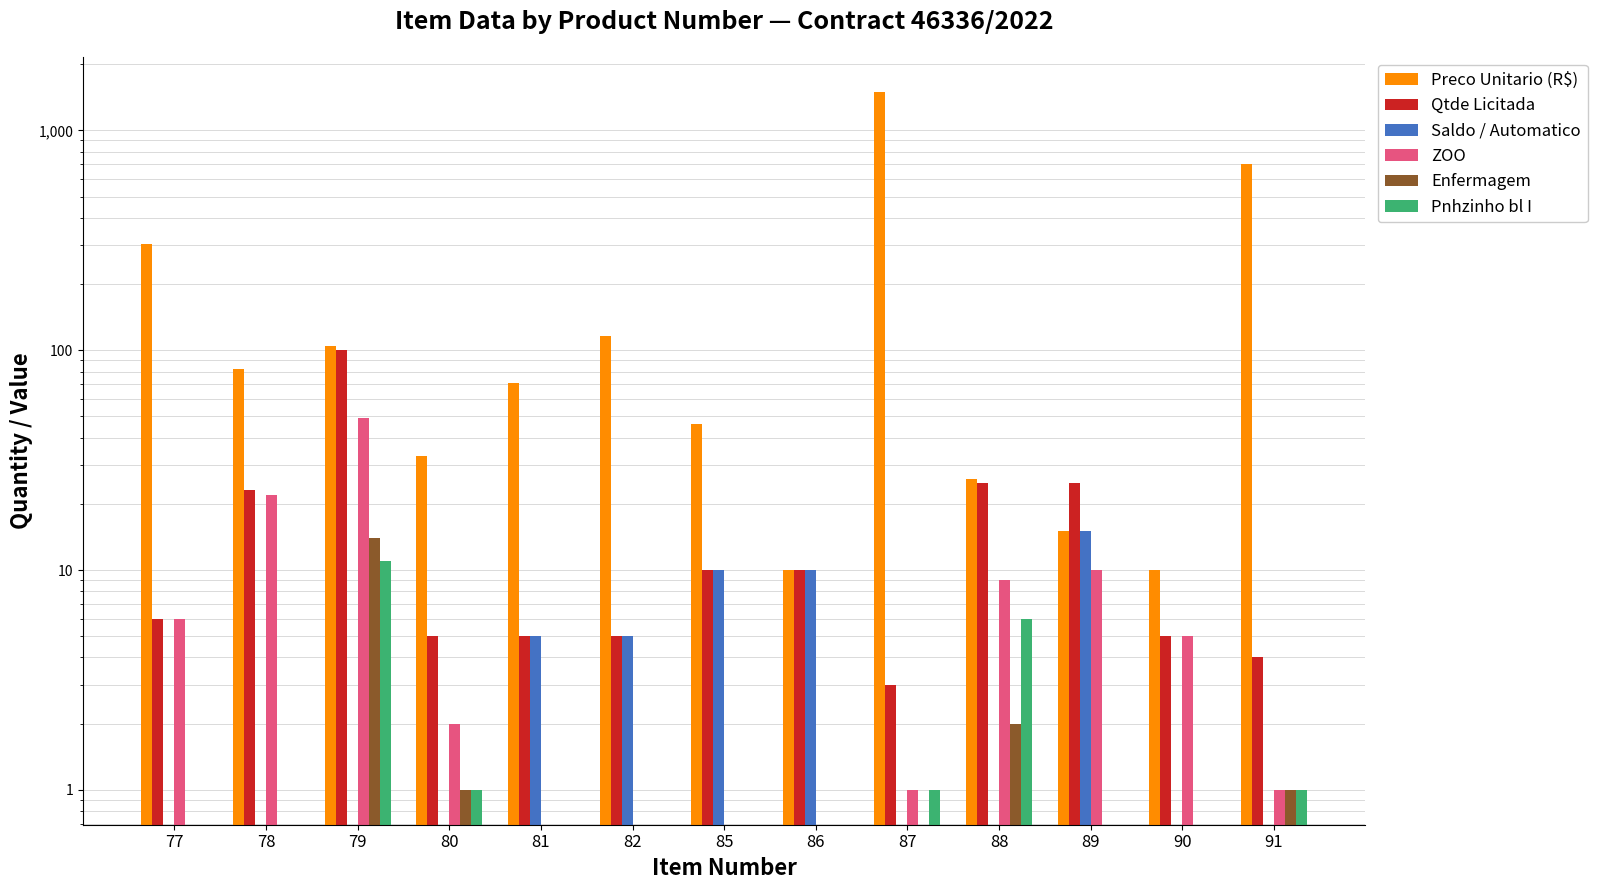

At how many categories does at least one series exceed 1459?

1